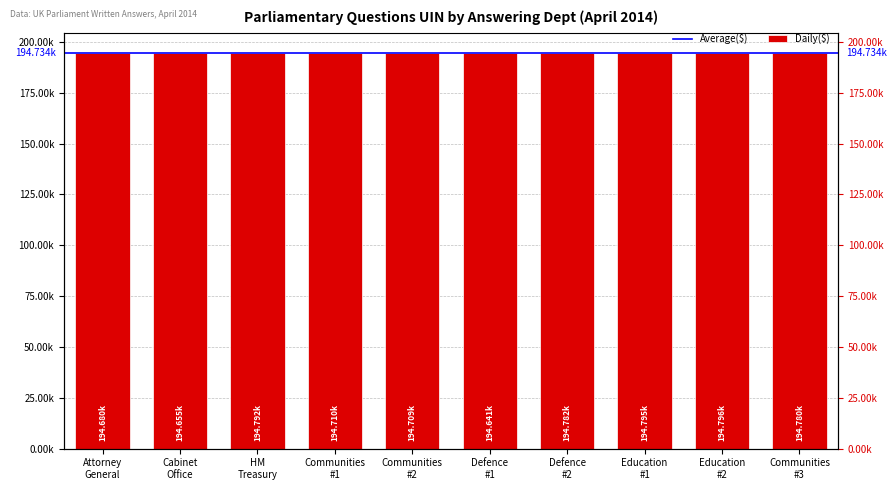

Reading left to right, list all the values displayed in this chart.

194680	194655	194792	194710	194709	194641	194782	194795	194796	194780